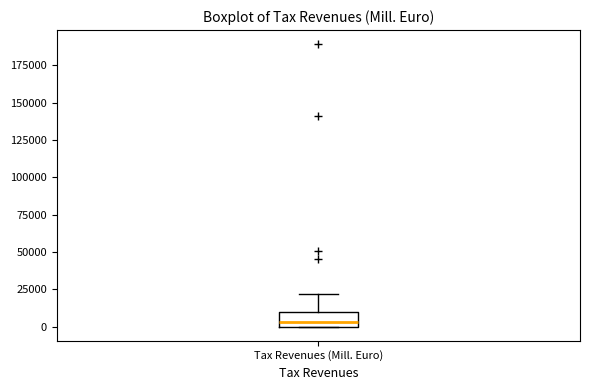

Where is the lower edge of the box for Tax Revenues (Mill. Euro) on the y-axis? The values are not printed on the chart, so give them approximately, as read against the axis.

0